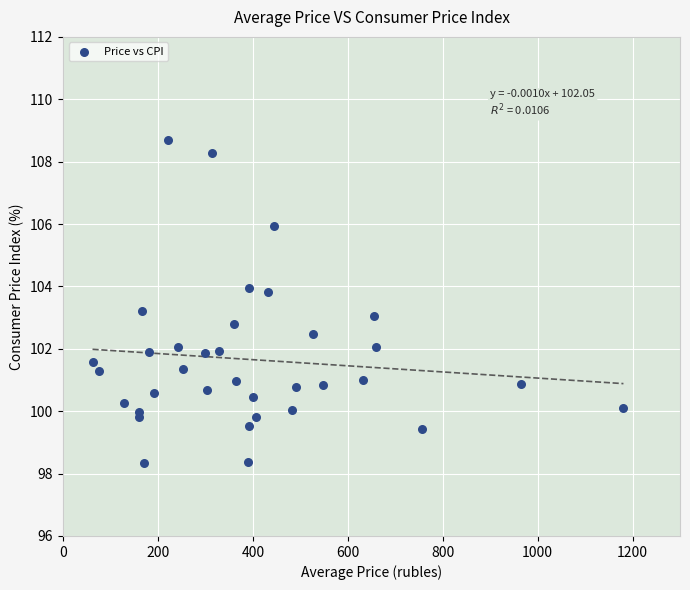

What is the range of X values (max minus min)?

1118.8